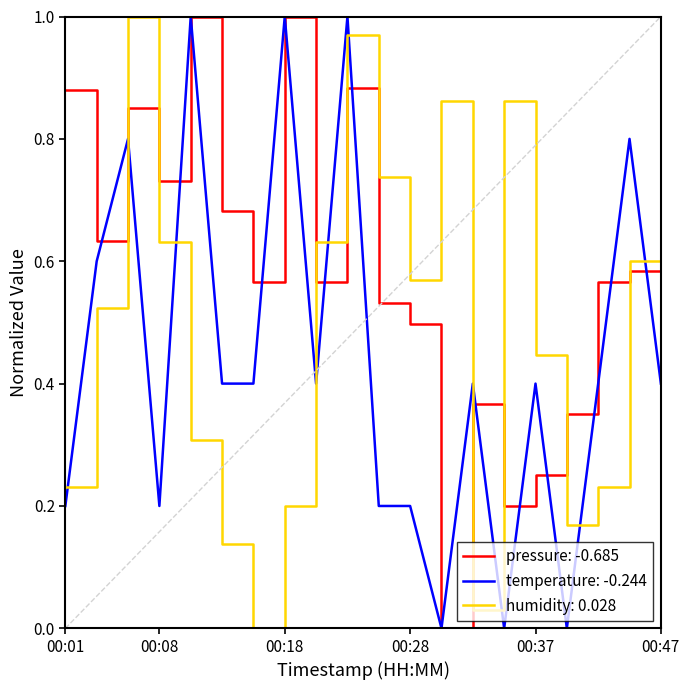

True or false: pressure: -0.685 and humidity: 0.028 intersect in this chart.

True